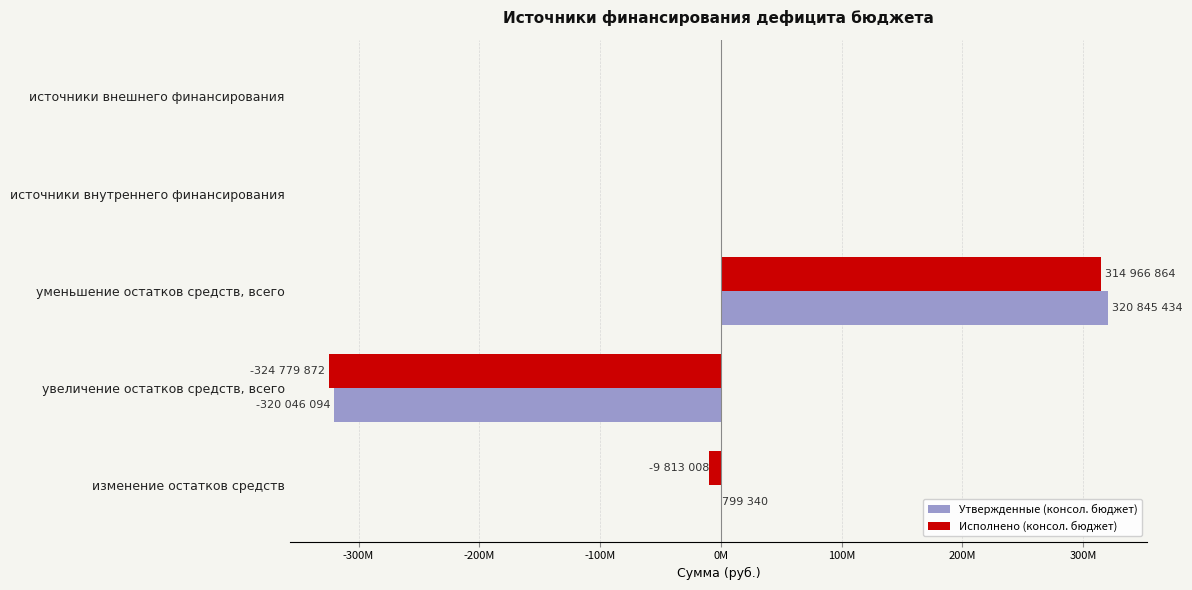

What are all the series names shown in the legend?

Утвержденные (консол. бюджет), Исполнено (консол. бюджет)